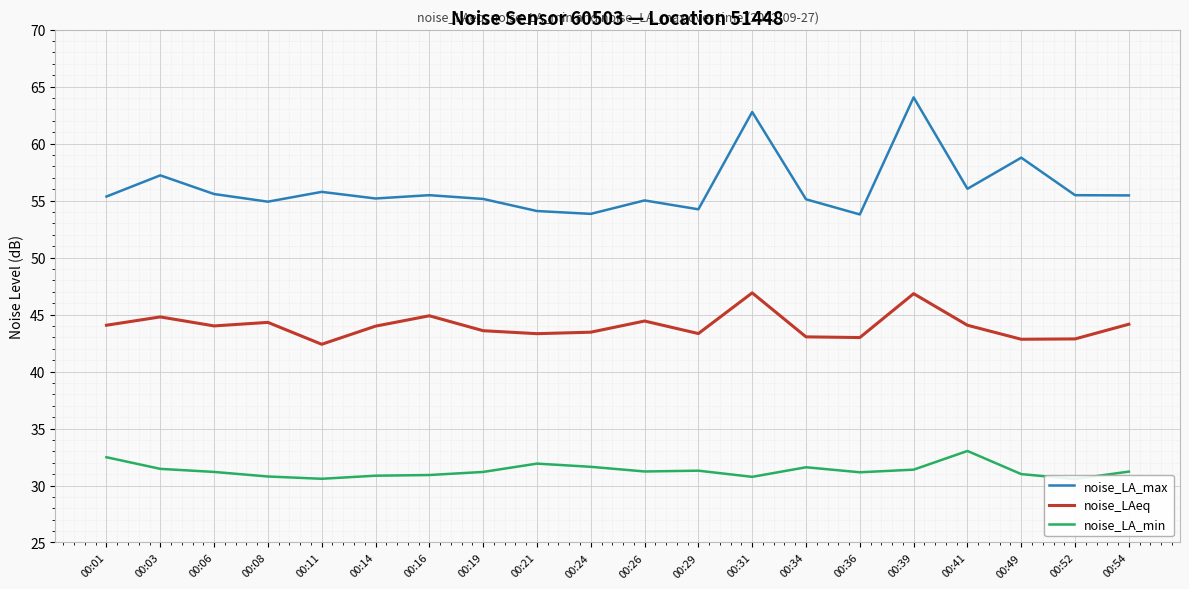

What is the minimum value for noise_LA_min?

30.6